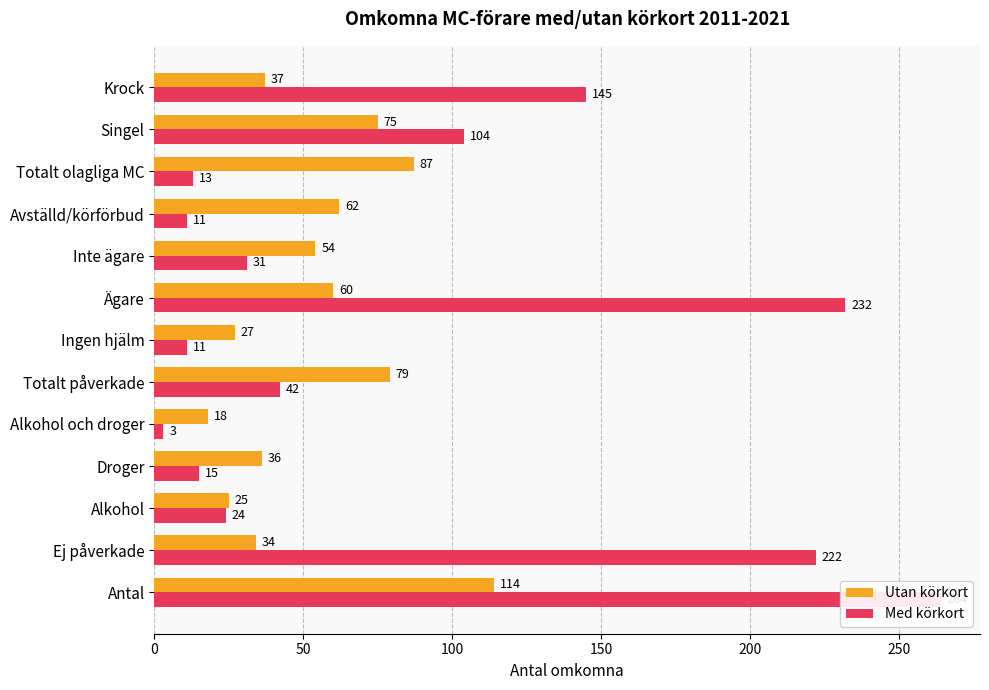

Reading right to left, extract all data points from this chart.

Utan körkort: 37	75	87	62	54	60	27	79	18	36	25	34	114
Med körkort: 145	104	13	11	31	232	11	42	3	15	24	222	264